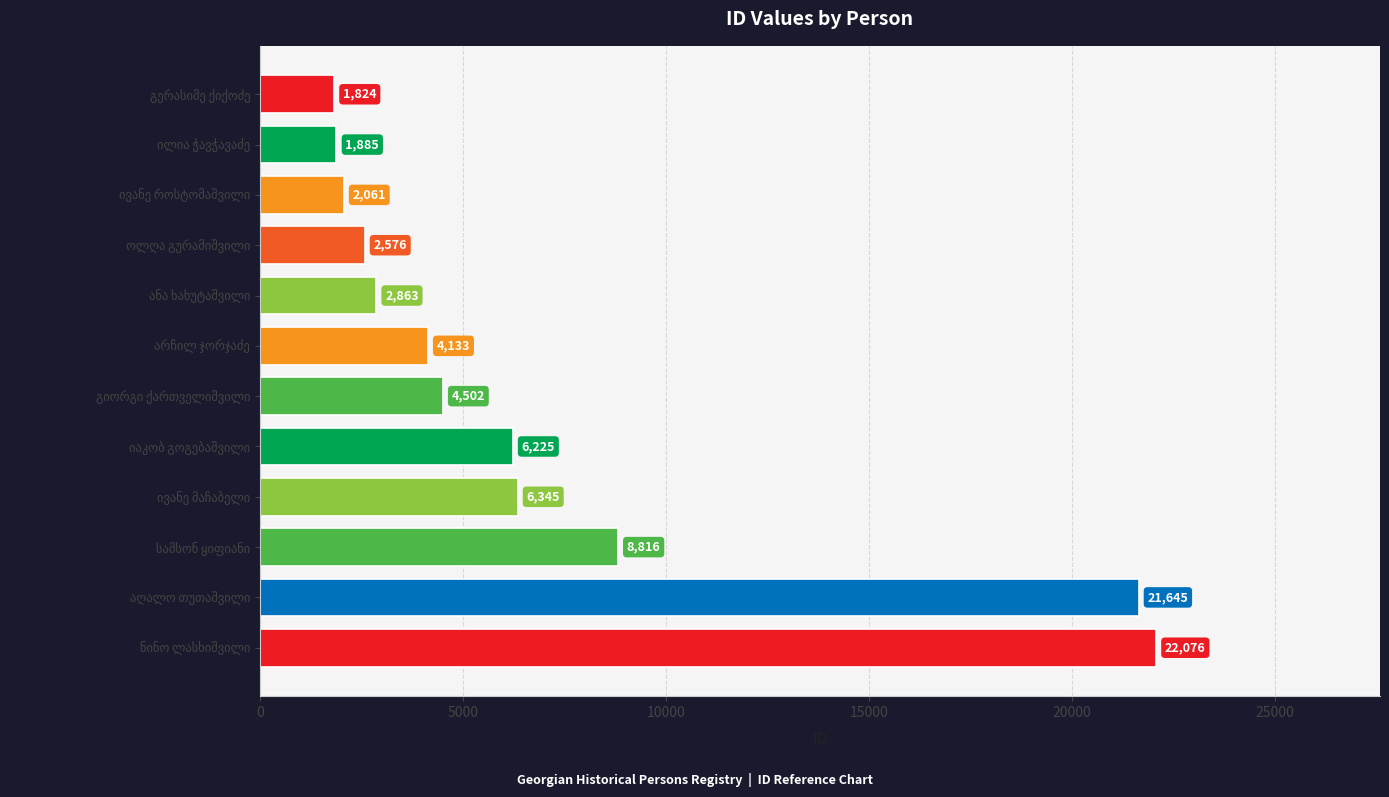

What is the difference between the second highest and minimum values?

19821